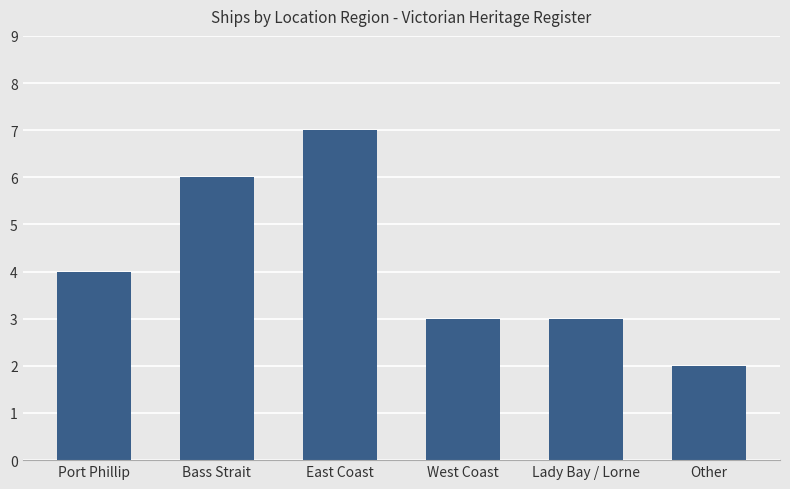

What is the value of the 4th bar from the left?

3